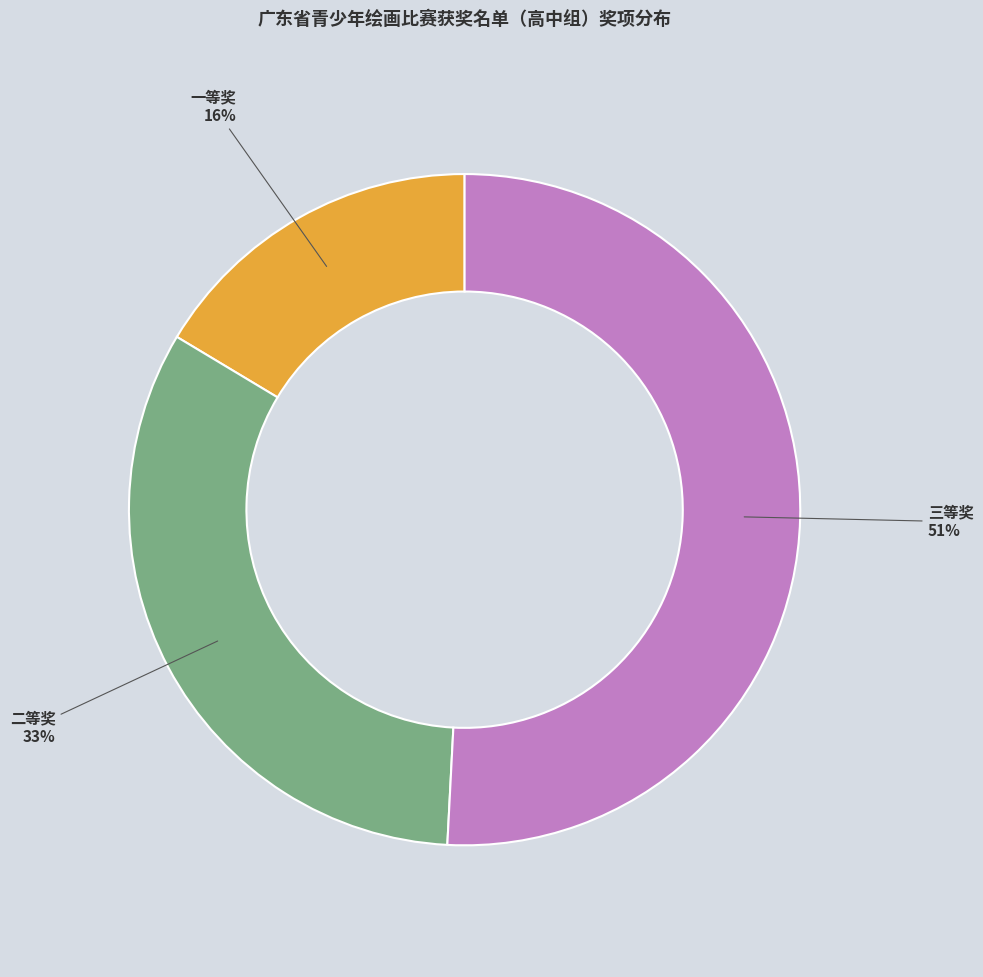

How many slices are in this pie chart?

3